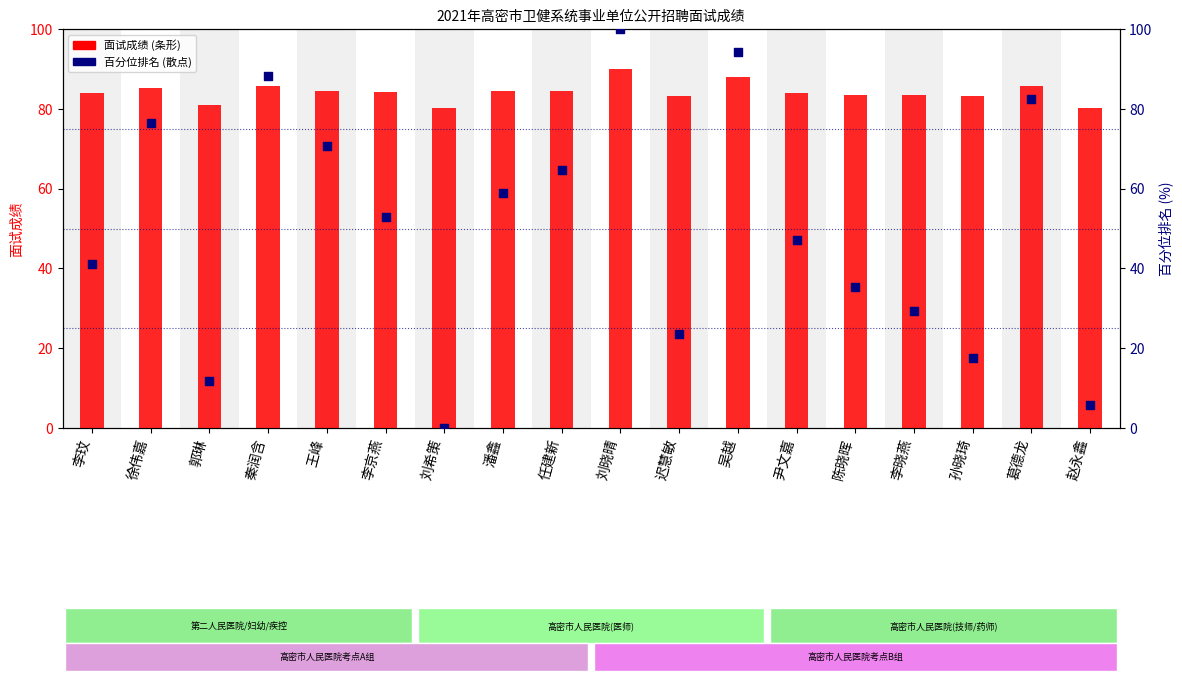

Which series reaches the maximum Y coordinate?

百分位排名